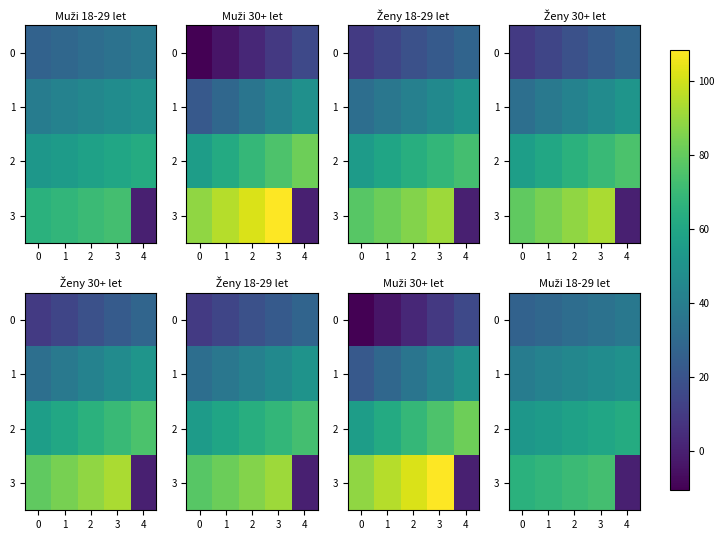

What is the highest value of the 1 series?

49.8